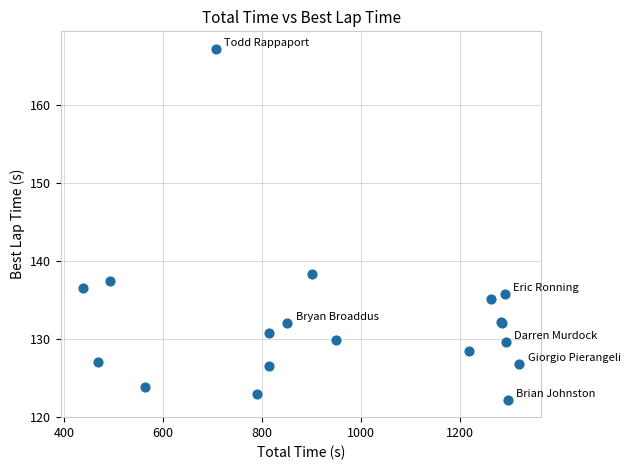

What Y value in the scatter plot is closest to 144?

138.4